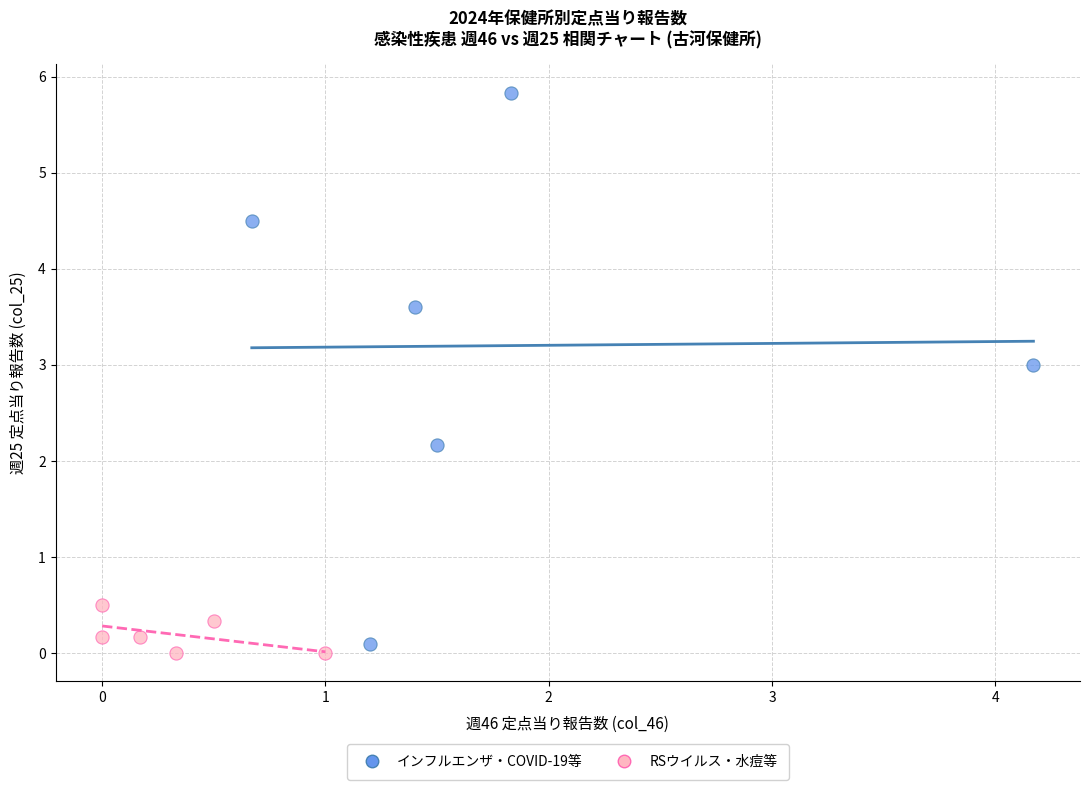

What are all the series names shown in the legend?

インフルエンザ・COVID-19等, RSウイルス・水痘等